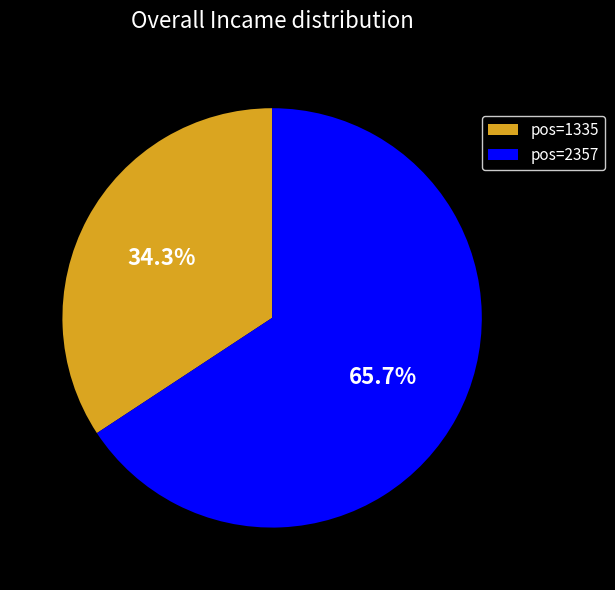

Rank the categories by value from lowest to highest.

pos=1335, pos=2357